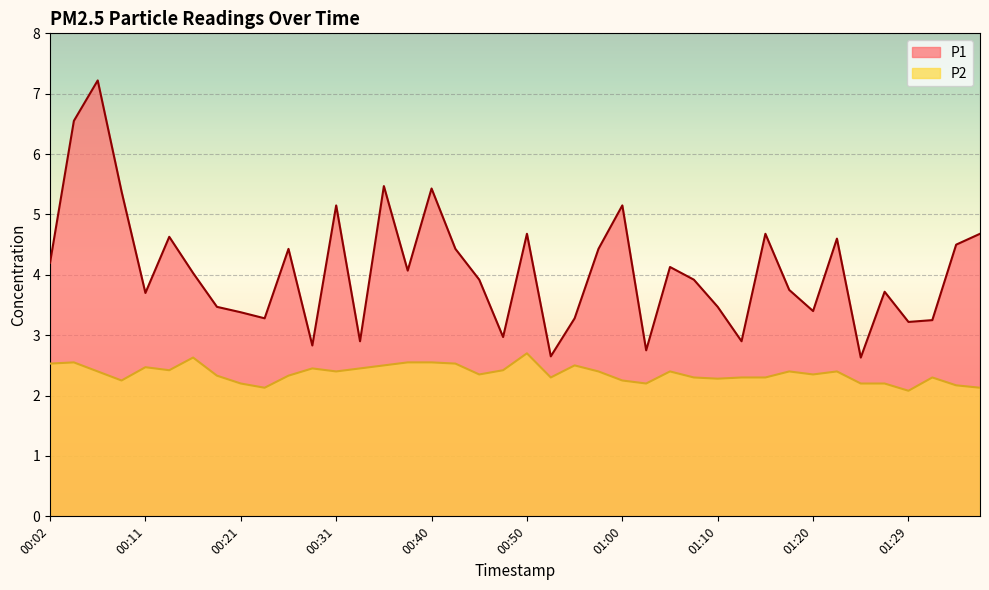

Reading right to left, list all the values displayed in this chart.

P1: 01:37=4.7	01:34=4.5	01:32=3.2	01:29=3.2	01:27=3.7	01:25=2.6	01:22=4.6	01:20=3.4	01:17=3.8	01:15=4.7	01:12=2.9	01:10=3.5	01:07=3.9	01:05=4.1	01:02=2.8	01:00=5.2	00:58=4.4	00:55=3.3	00:53=2.6	00:50=4.7	00:48=3.0	00:45=3.9	00:43=4.4	00:40=5.4	00:38=4.1	00:36=5.5	00:33=2.9	00:31=5.2	00:28=2.8	00:26=4.4	00:24=3.3	00:21=3.4	00:19=3.5	00:16=4.0	00:14=4.6	00:11=3.7	00:09=5.4	00:06=7.2	00:04=6.5	00:02=4.2
P2: 01:37=2.1	01:34=2.2	01:32=2.3	01:29=2.1	01:27=2.2	01:25=2.2	01:22=2.4	01:20=2.4	01:17=2.4	01:15=2.3	01:12=2.3	01:10=2.3	01:07=2.3	01:05=2.4	01:02=2.2	01:00=2.2	00:58=2.4	00:55=2.5	00:53=2.3	00:50=2.7	00:48=2.4	00:45=2.4	00:43=2.5	00:40=2.5	00:38=2.5	00:36=2.5	00:33=2.5	00:31=2.4	00:28=2.5	00:26=2.3	00:24=2.1	00:21=2.2	00:19=2.3	00:16=2.6	00:14=2.4	00:11=2.5	00:09=2.2	00:06=2.4	00:04=2.5	00:02=2.5